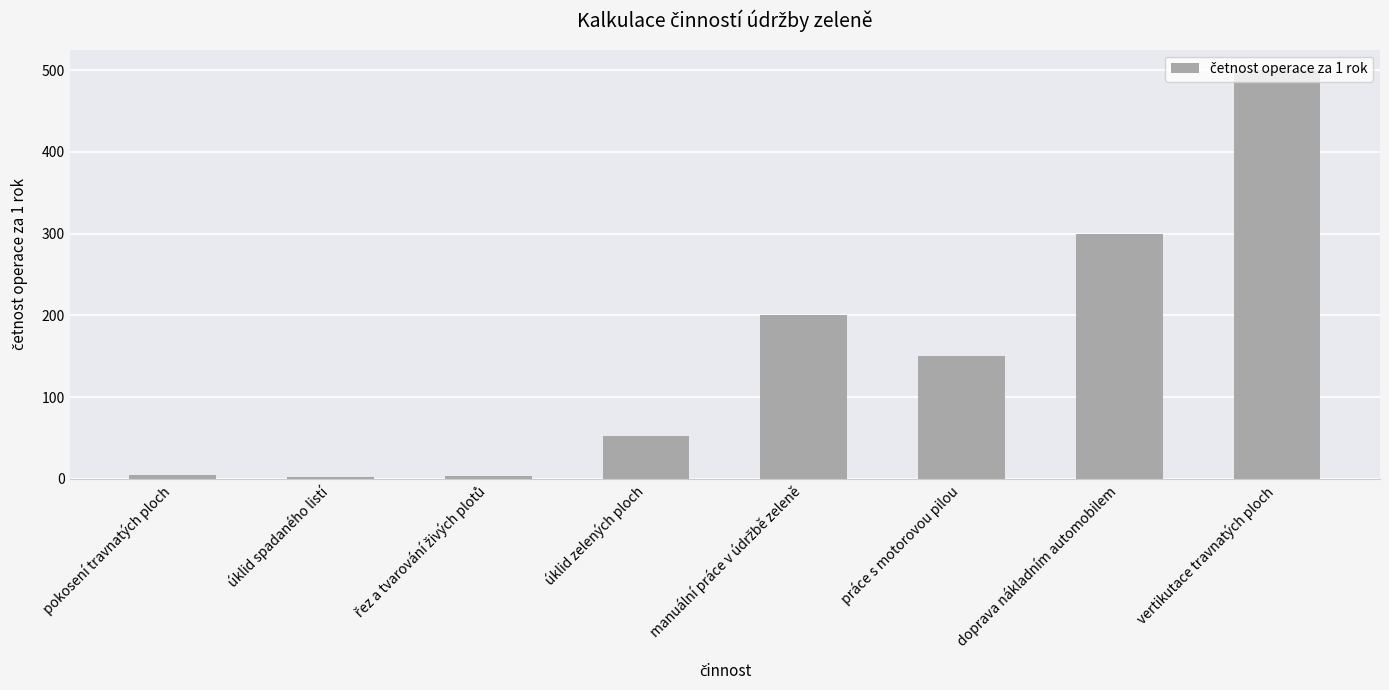

True or false: the data shows 838 at vertikutace travnatých ploch.

False